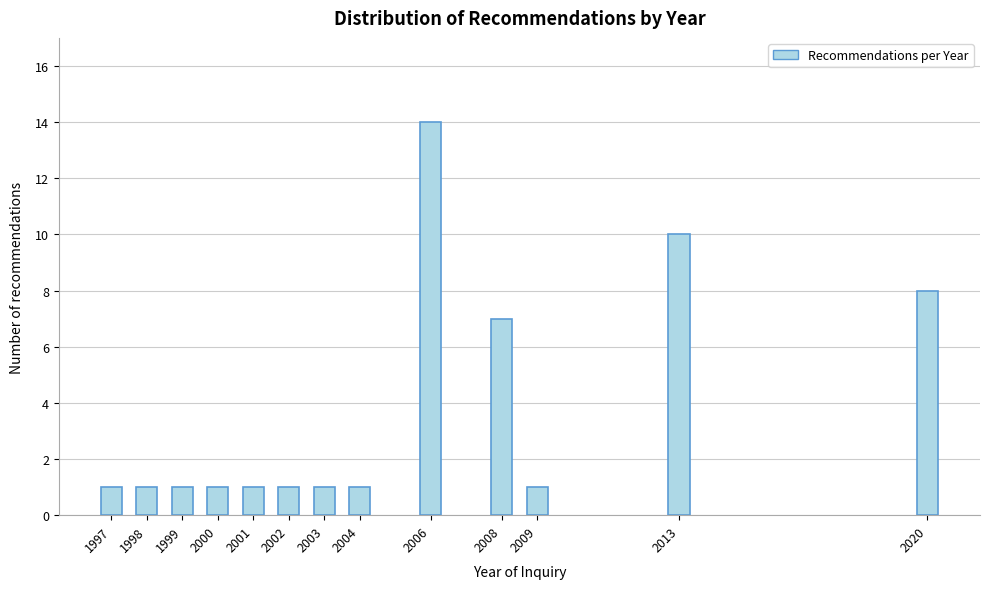

Reading left to right, list all the values displayed in this chart.

1997=1	1998=1	1999=1	2000=1	2001=1	2002=1	2003=1	2004=1	2006=14	2008=7	2009=1	2013=10	2020=8